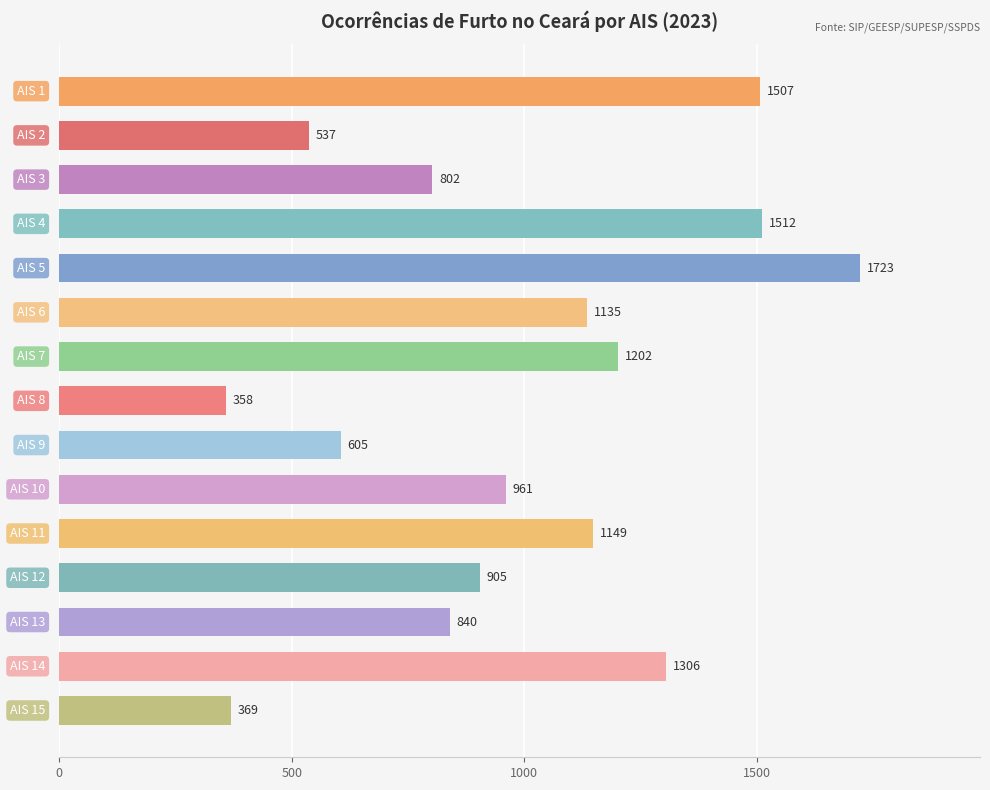

What is the value of the 10th bar from the top?

961